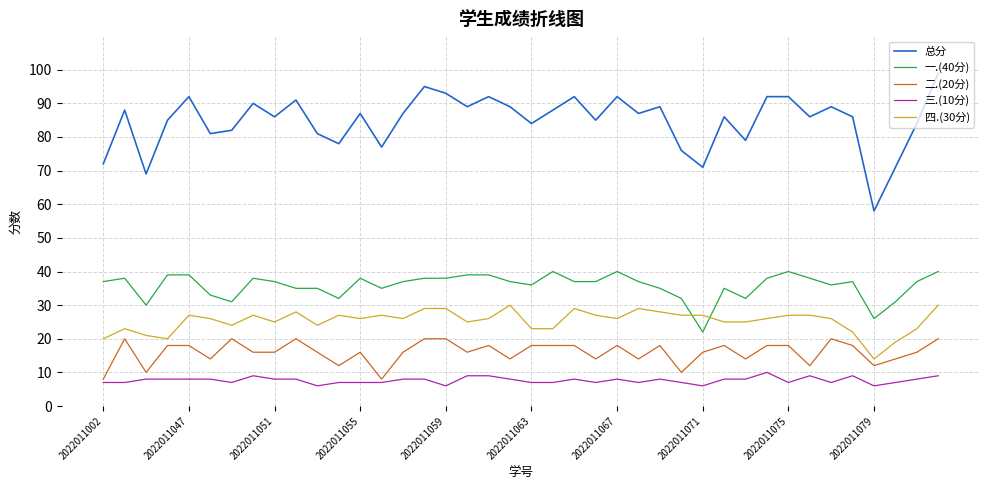

Rank the series by their maximum value, from highest to lowest.

总分, 一.(40分), 四.(30分), 二.(20分), 三.(10分)